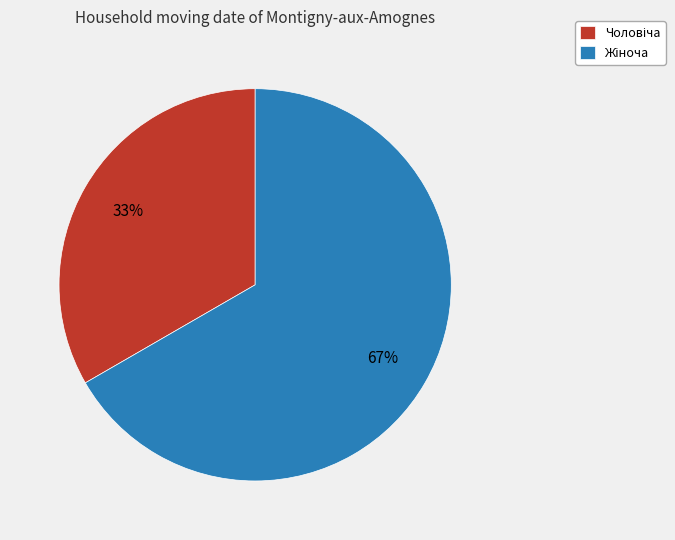

To the nearest percent, what is the average slice percentage?

50%